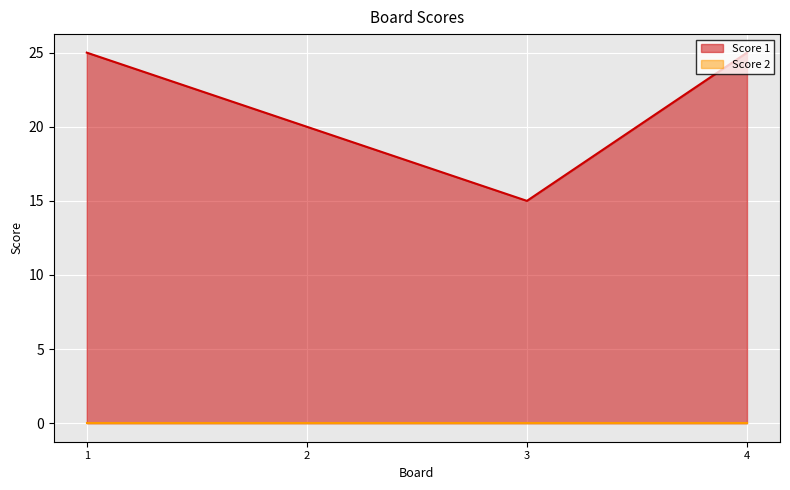

Where is the first local minimum?

3